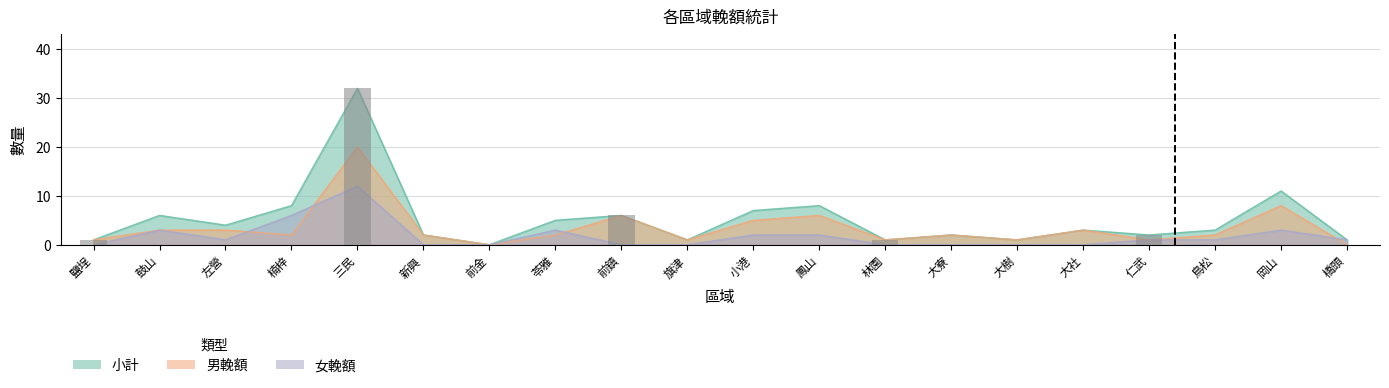

At 前金, list the series in order from largest to smallest.

小計, 男輓額, 女輓額